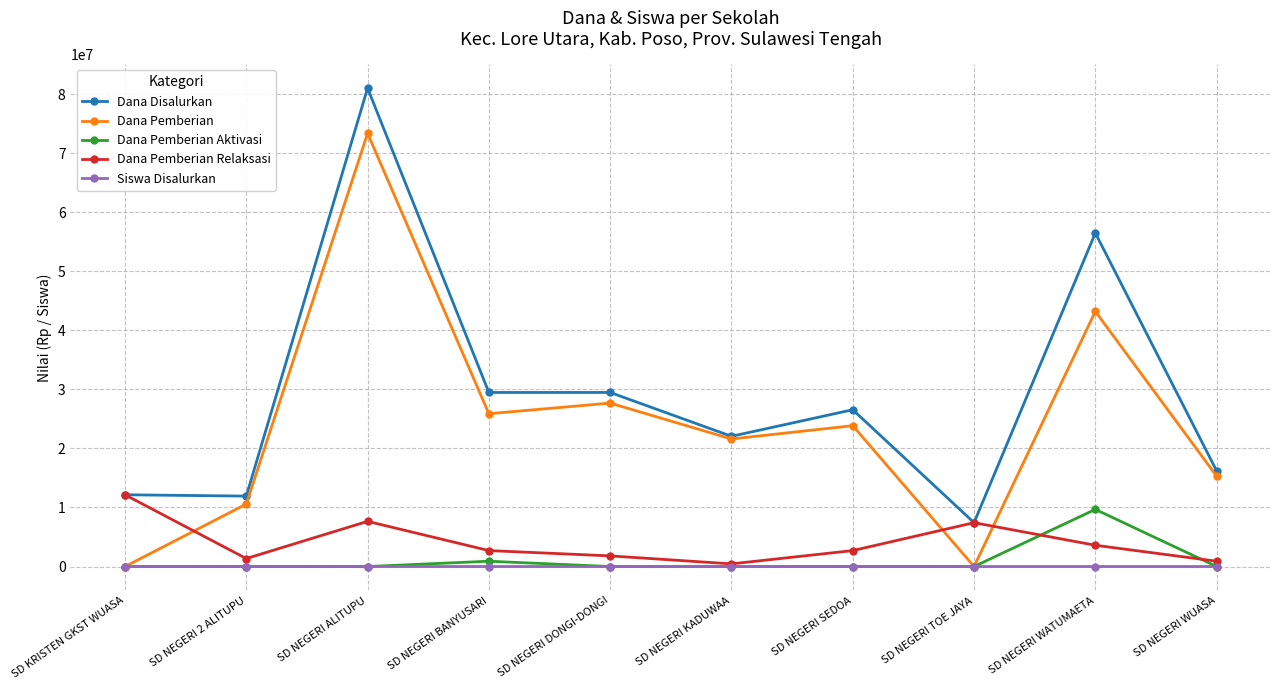

Which series changed the most between SD NEGERI 2 ALITUPU and SD NEGERI SEDOA?

Dana Disalurkan